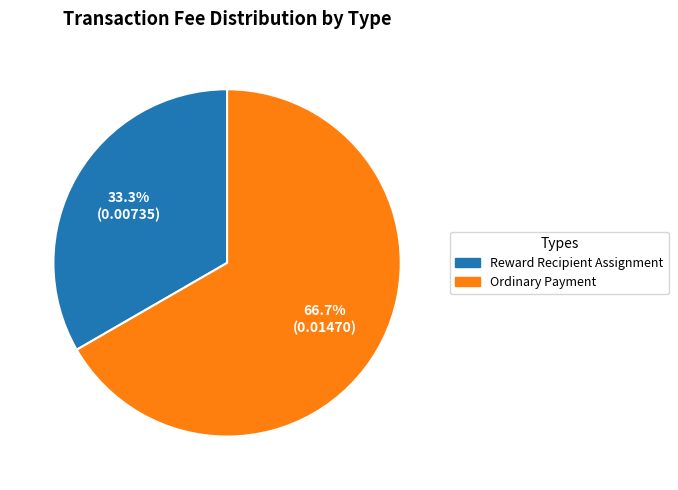

What is the largest slice in the pie chart?

Ordinary Payment